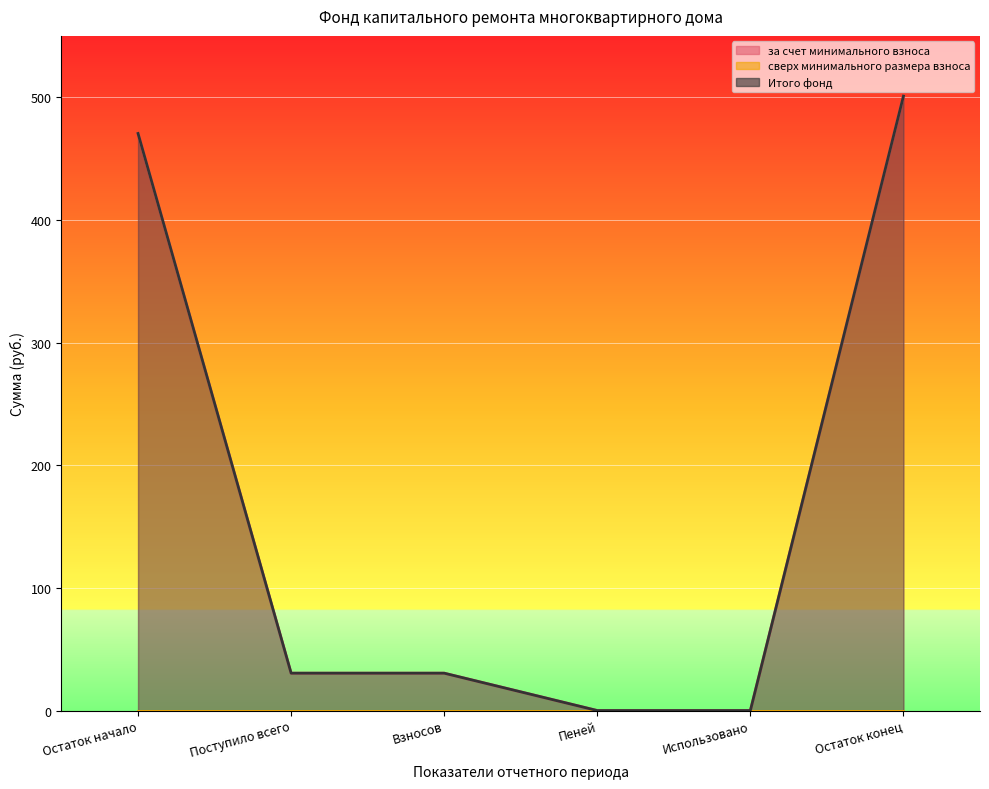

Is it true that Итого фонд equals -247.9 at Пеней?

False